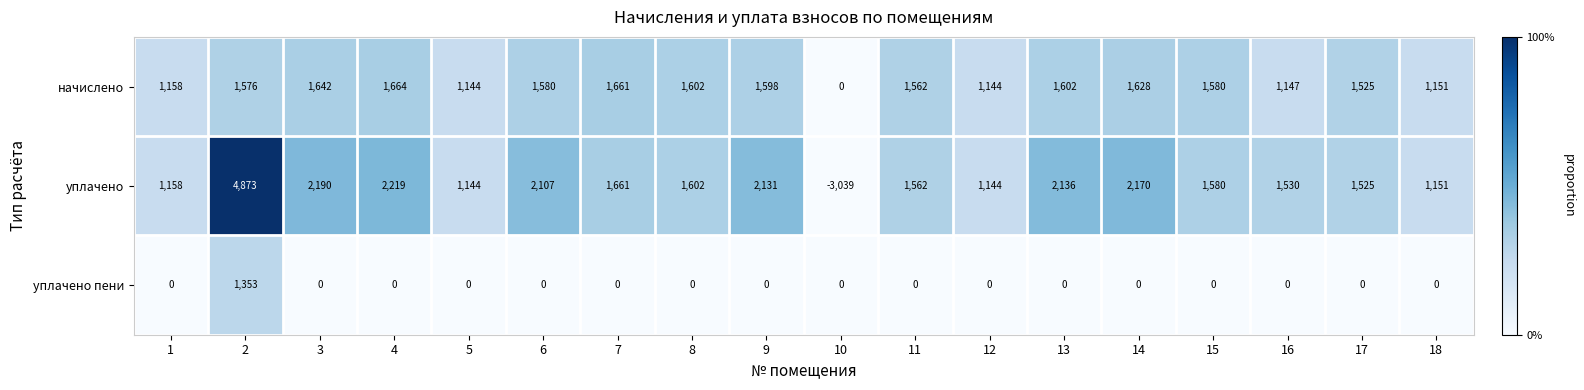

Which series has the largest range (max minus min)?

уплачено